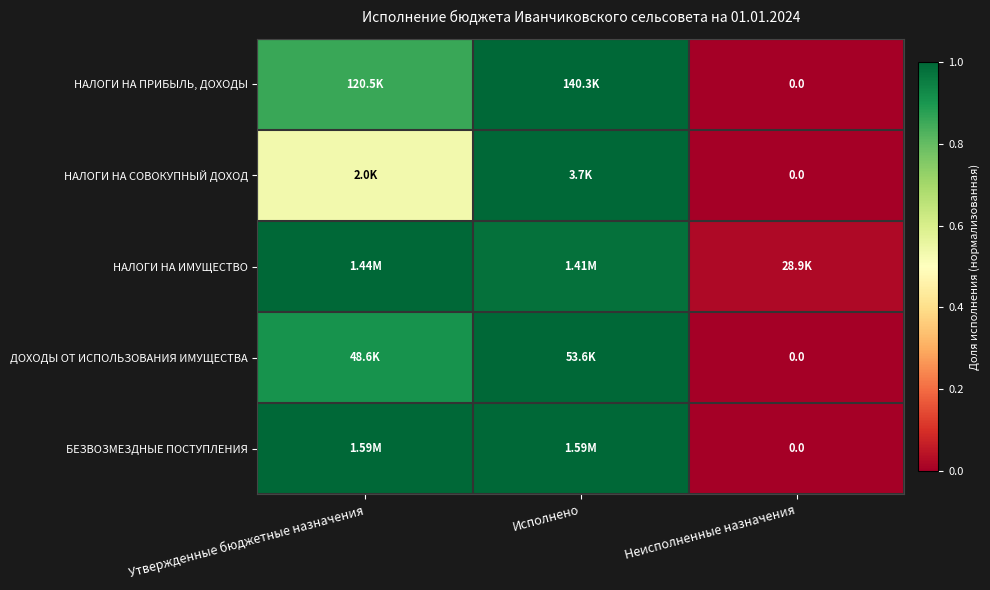

Between Исполнено and Неисполненные назначения, which is larger?

Исполнено